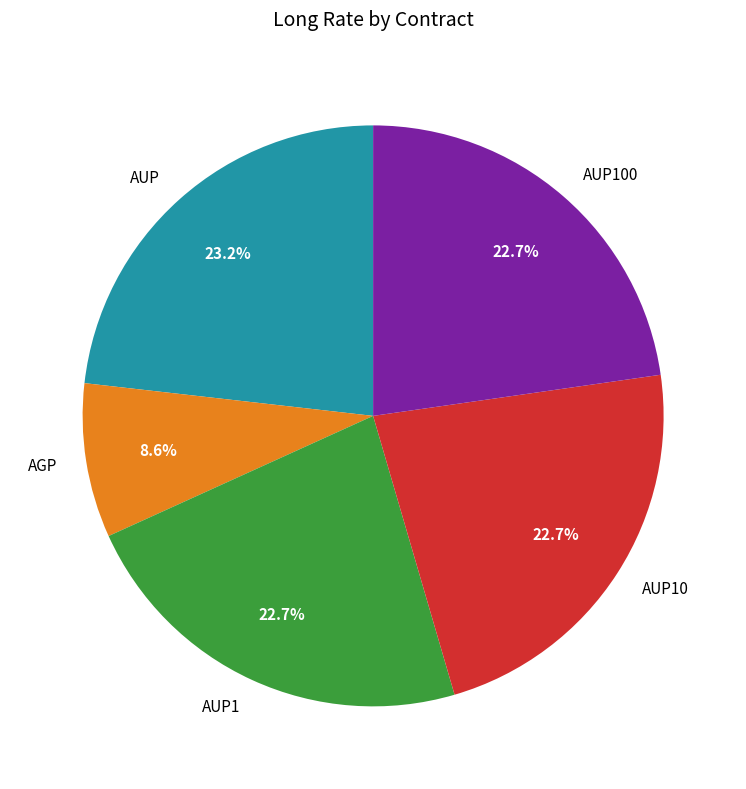

To the nearest percent, what is the average slice percentage?

20%